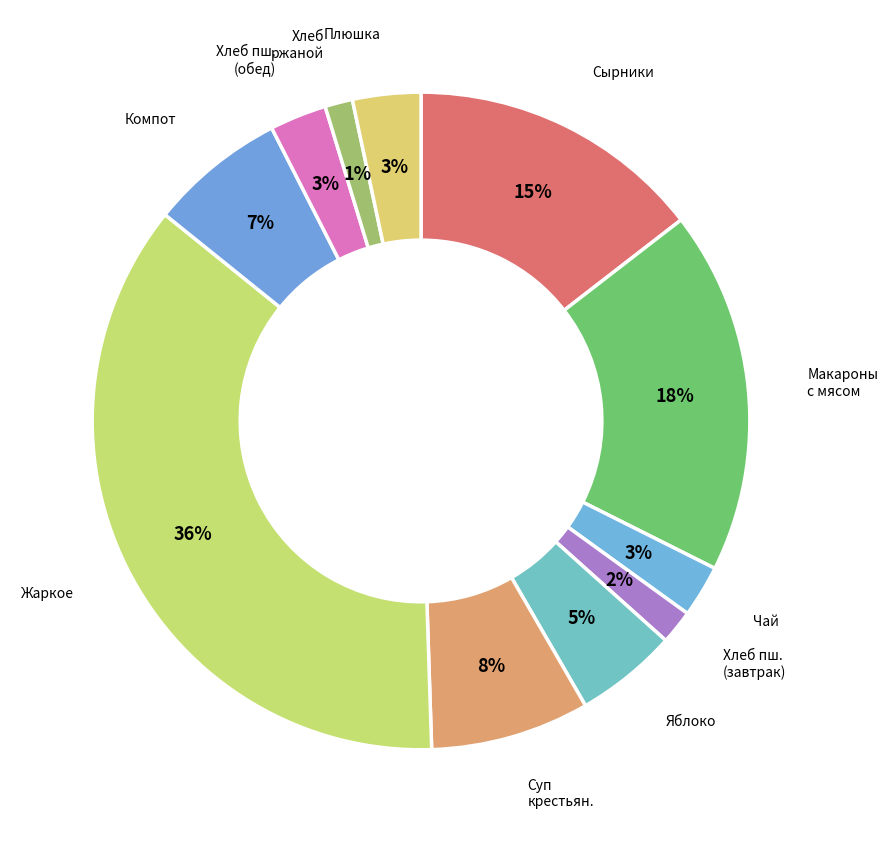

Count the number of slices in the pie.

11